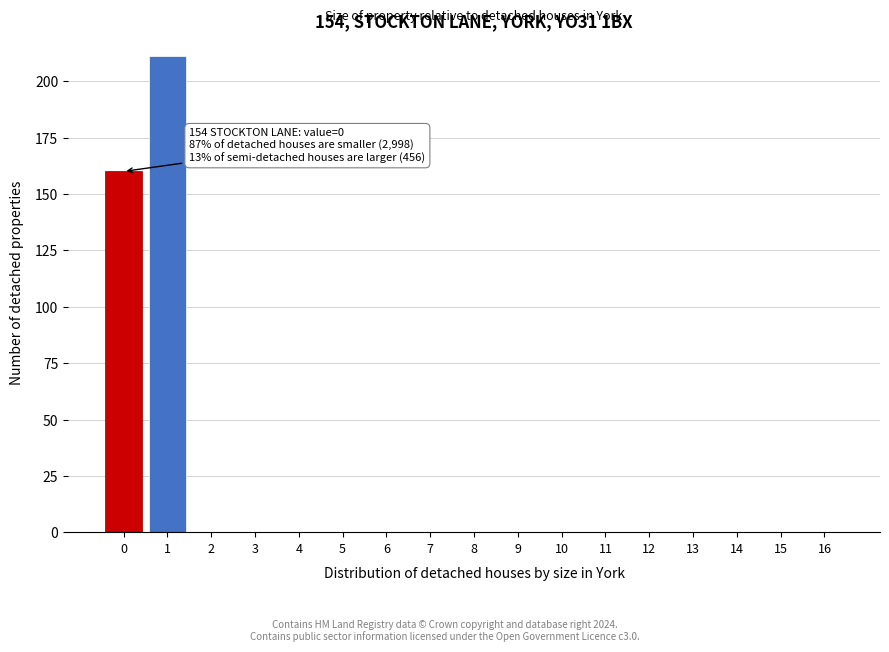

Reading left to right, list all the values displayed in this chart.

0=160	1=211	2=0	3=0	4=0	5=0	6=0	7=0	8=0	9=0	10=0	11=0	12=0	13=0	14=0	15=0	16=0